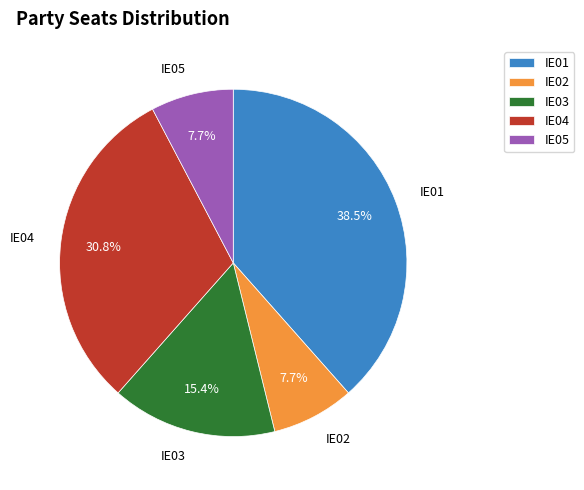

The IE02 slice represents 20% of the pie. True or false?

False